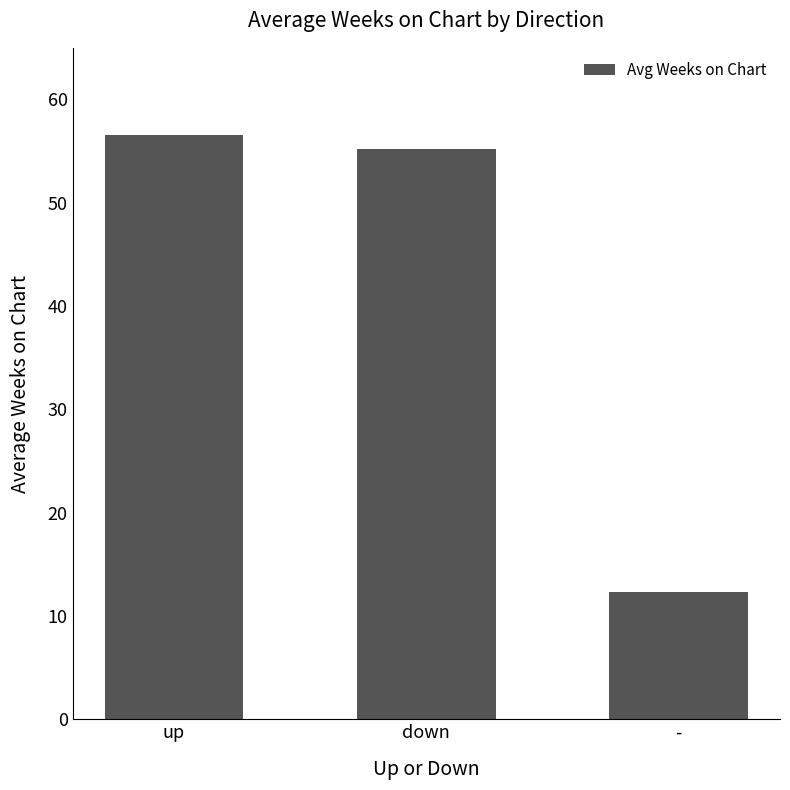

Rank the categories by value from highest to lowest.

up, down, -